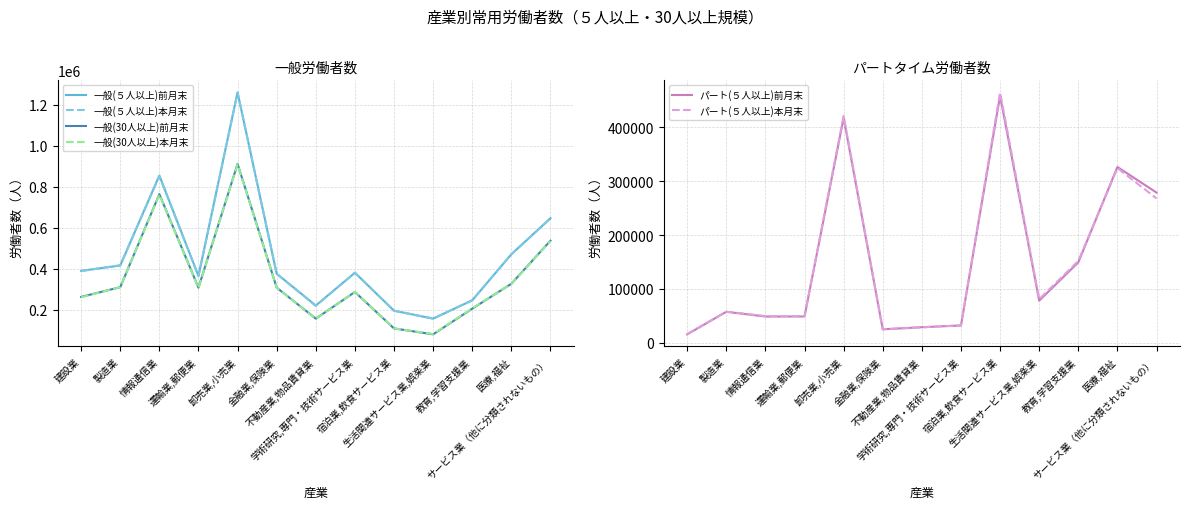

Where is the first local maximum for 一般(５人以上)本月末?

情報通信業